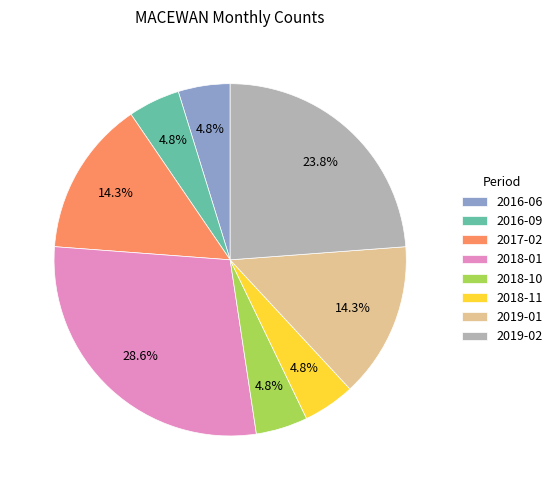

Is there a majority slice in this chart?

No